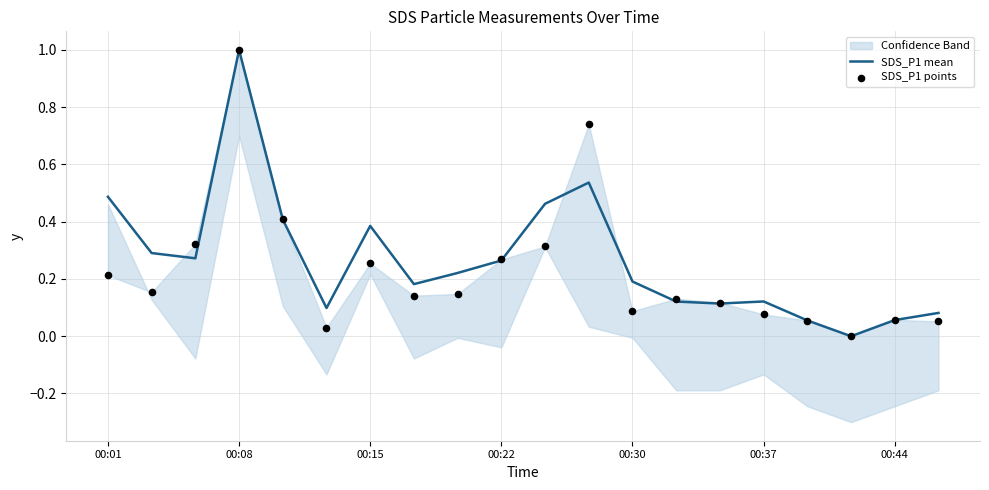

At how many categories does at least one series exceed 0?

19